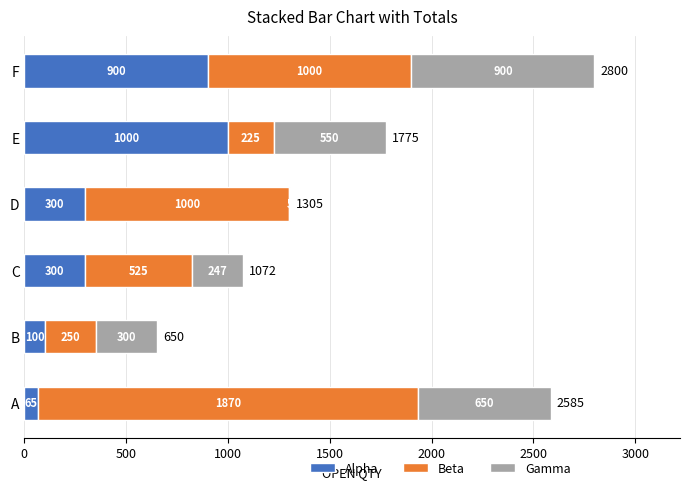

At which category is the sum across all series the highest?

F